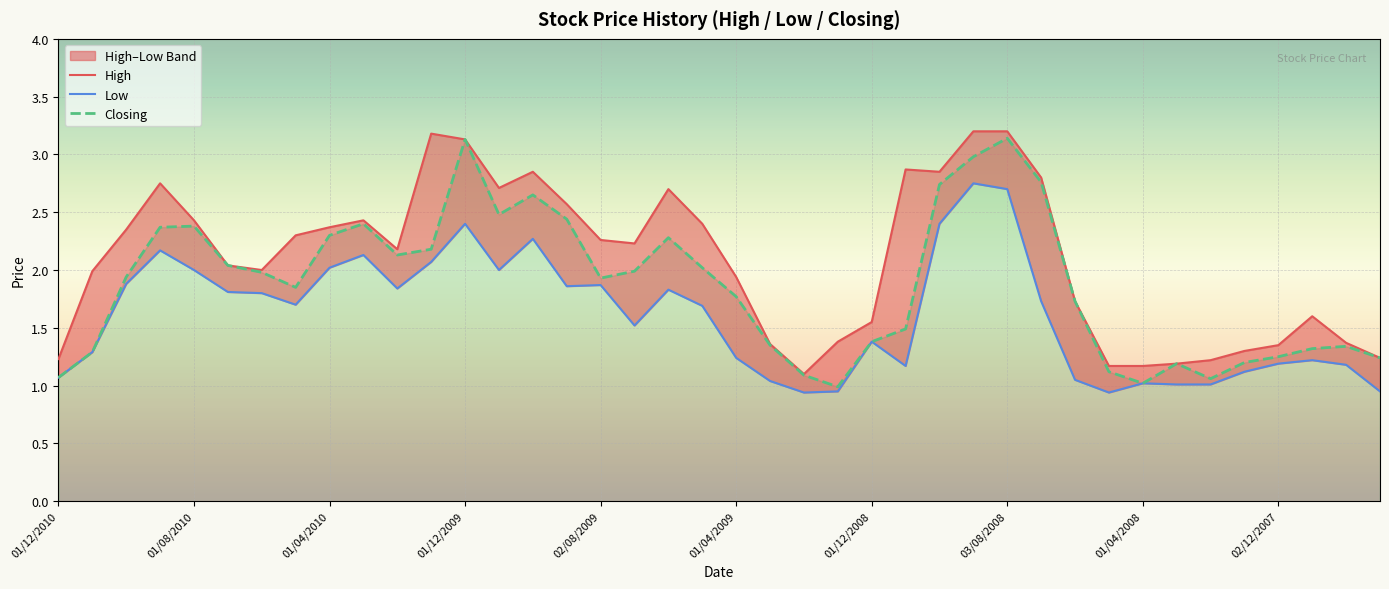

What is the minimum value for Closing?

1.0